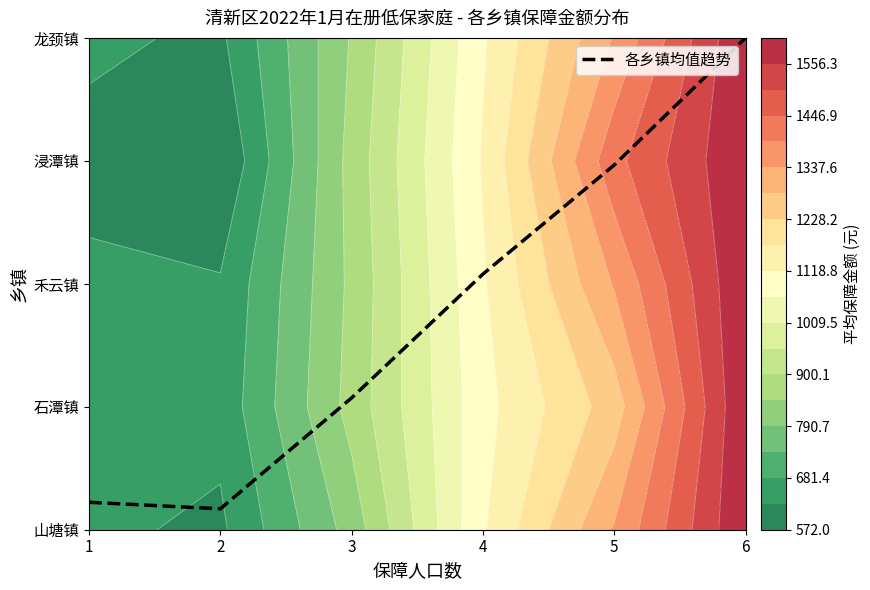

Approximately how many times larger is the value at 3 compared to 5?

0.4